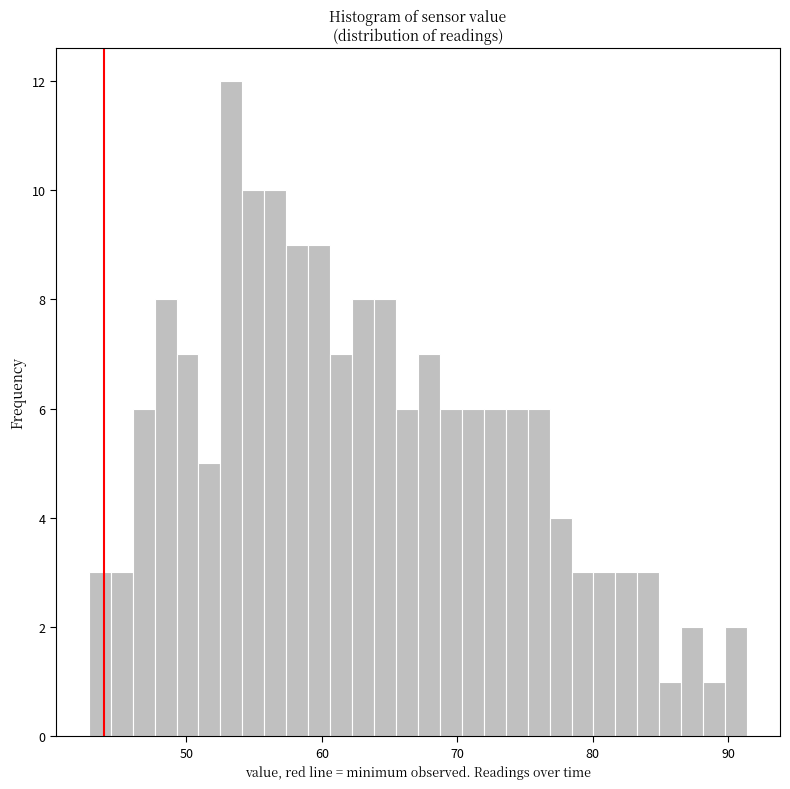

Read against the x-axis, roughly where is the centre of the tallest bar?

53